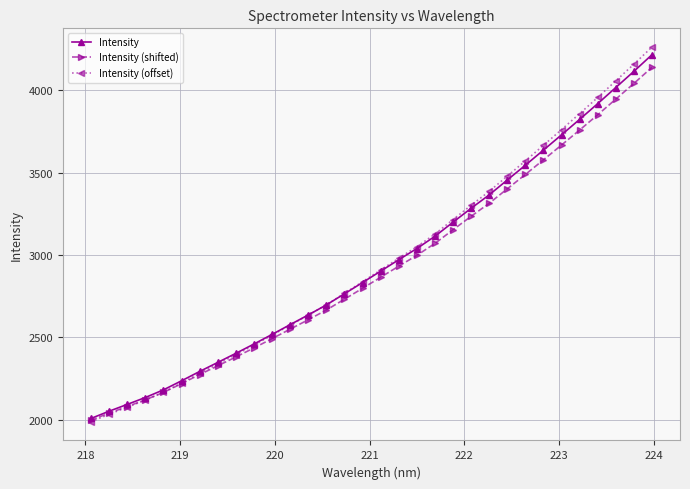

What is the difference between the maximum and minimum values in the Intensity (shifted) series?

2141.3